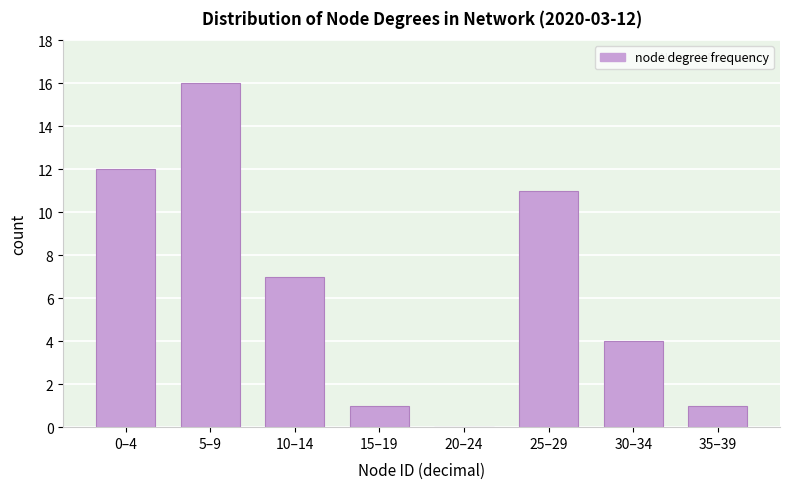

Reading left to right, list all the values displayed in this chart.

0–4=12	5–9=16	10–14=7	15–19=1	20–24=0	25–29=11	30–34=4	35–39=1